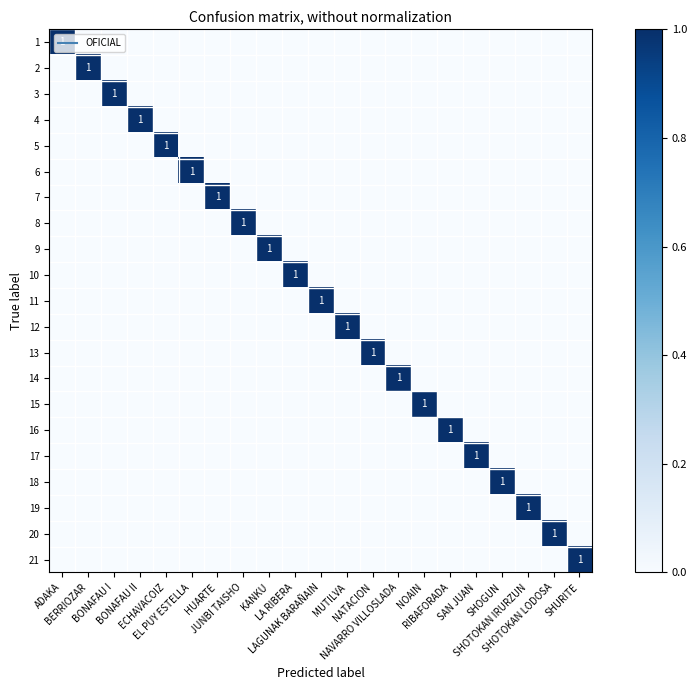

Count the number of categories in the chart.

21